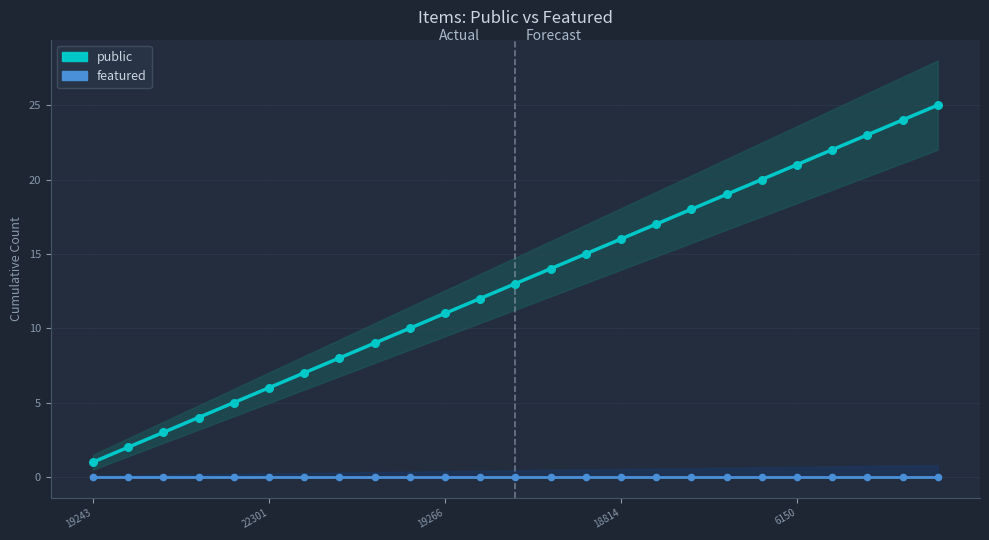

Which series reaches the maximum Y coordinate?

public